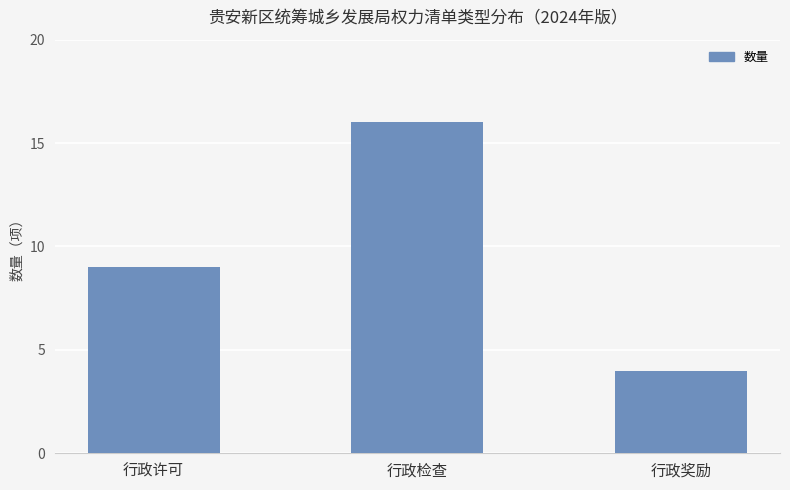

How many bars are there in total?

3